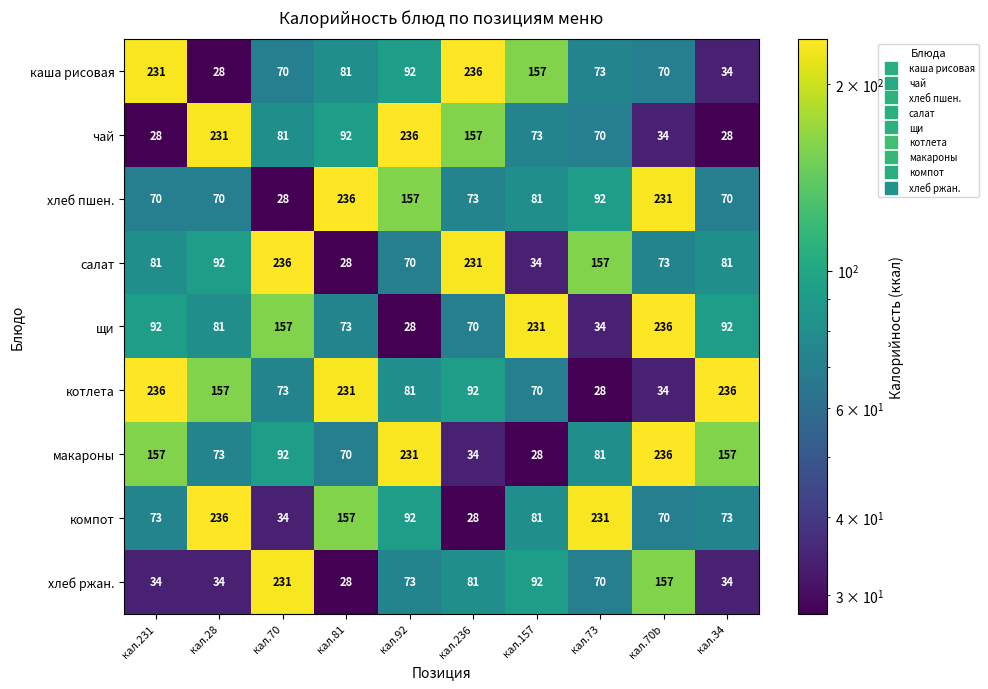

What is the sum of all компот values?

1075